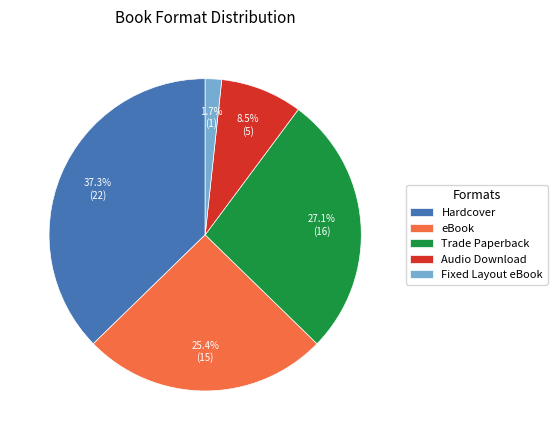

Approximately how many times larger is the value at eBook compared to Trade Paperback?

0.9